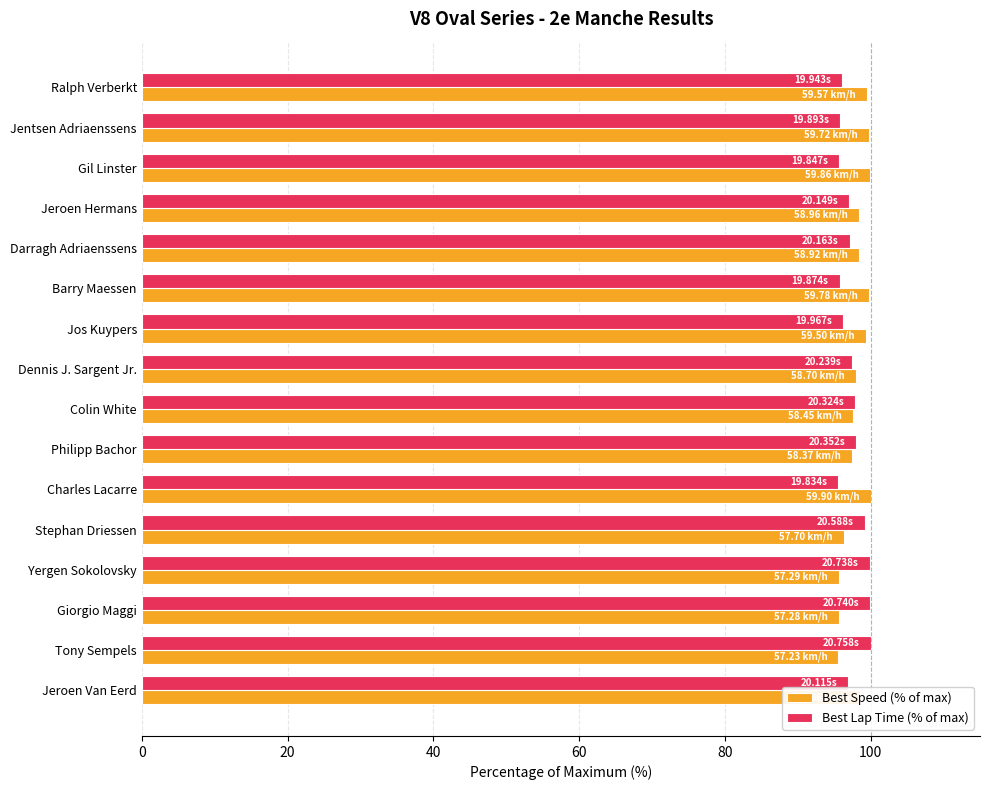

What is the difference between the maximum and second lowest values in the Best Speed (% of max) series?

4.4